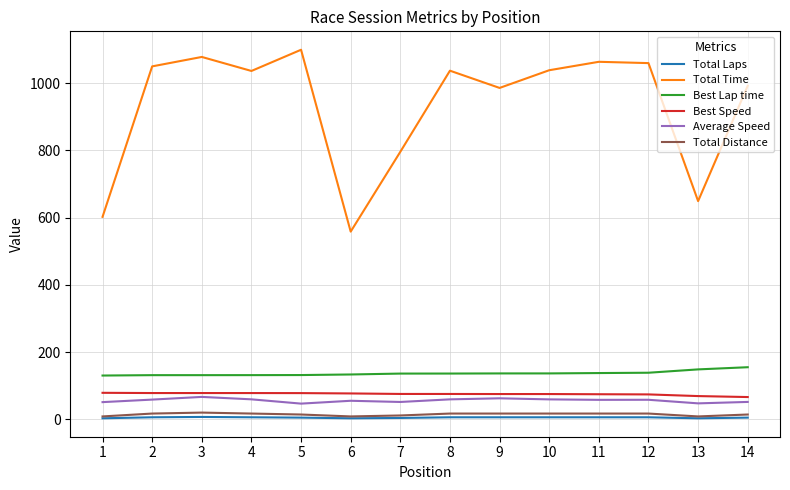

Which series has the largest total across all categories?

Total Time